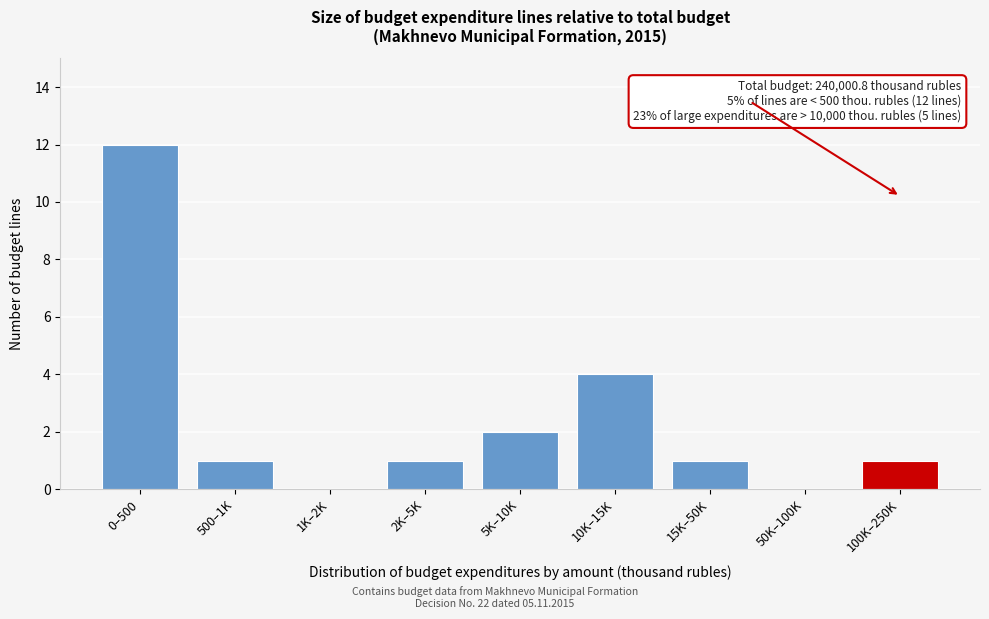

Reading left to right, transcribe all the data shown in this chart.

0–500=12	500–1K=1	1K–2K=0	2K–5K=1	5K–10K=2	10K–15K=4	15K–50K=1	50K–100K=0	100K–250K=1